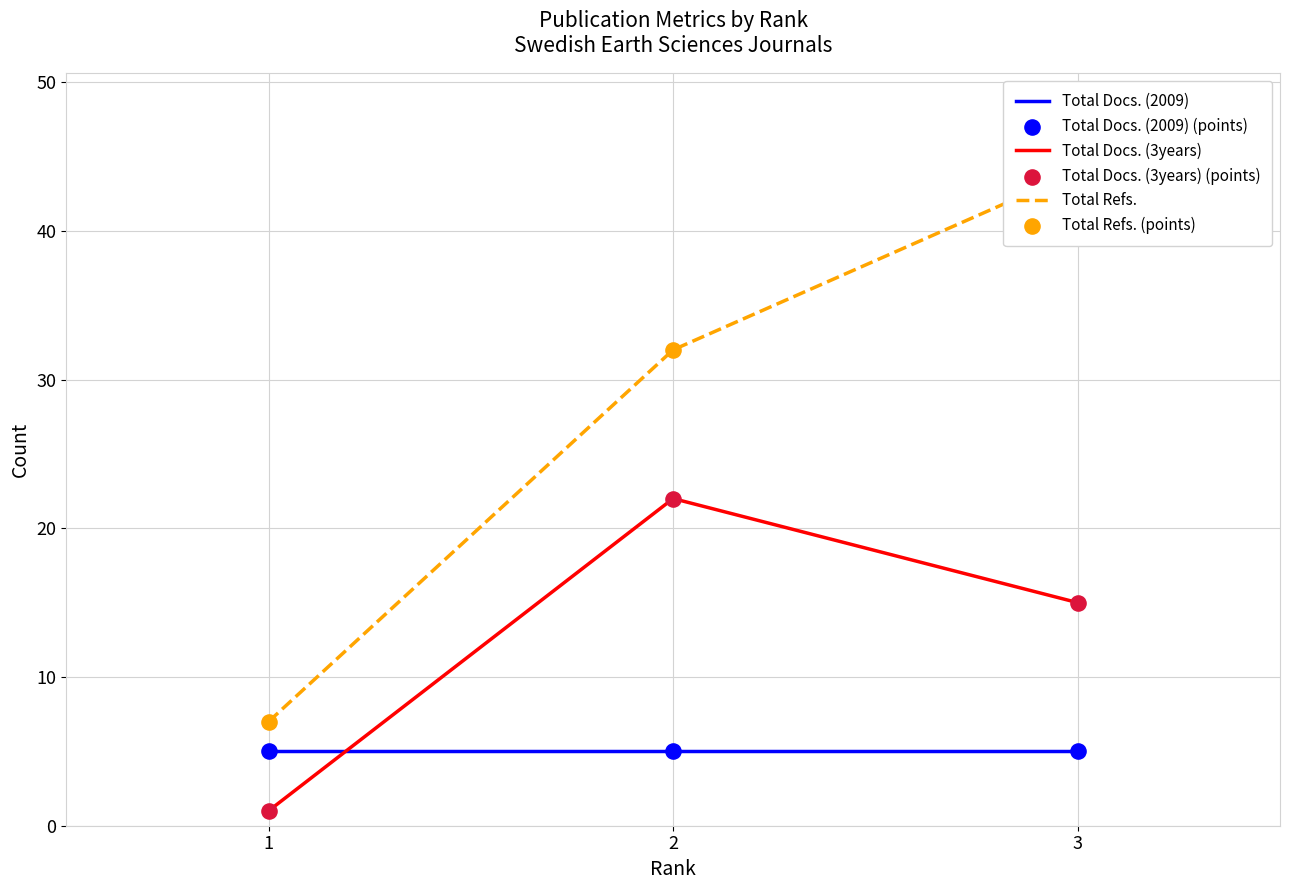

At which category is the sum across all series the highest?

3